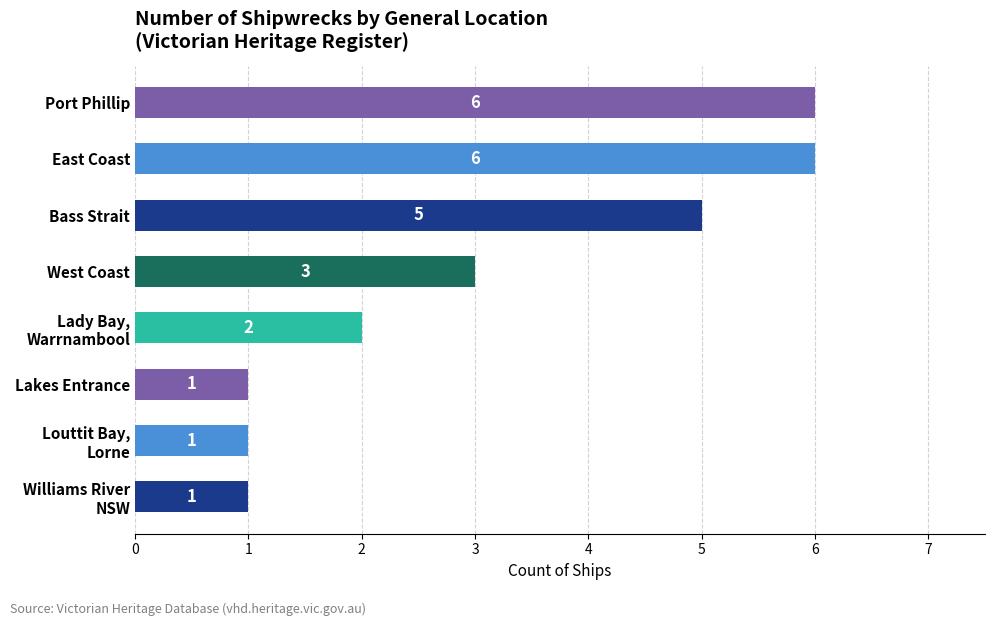

Does the chart contain any negative values?

No